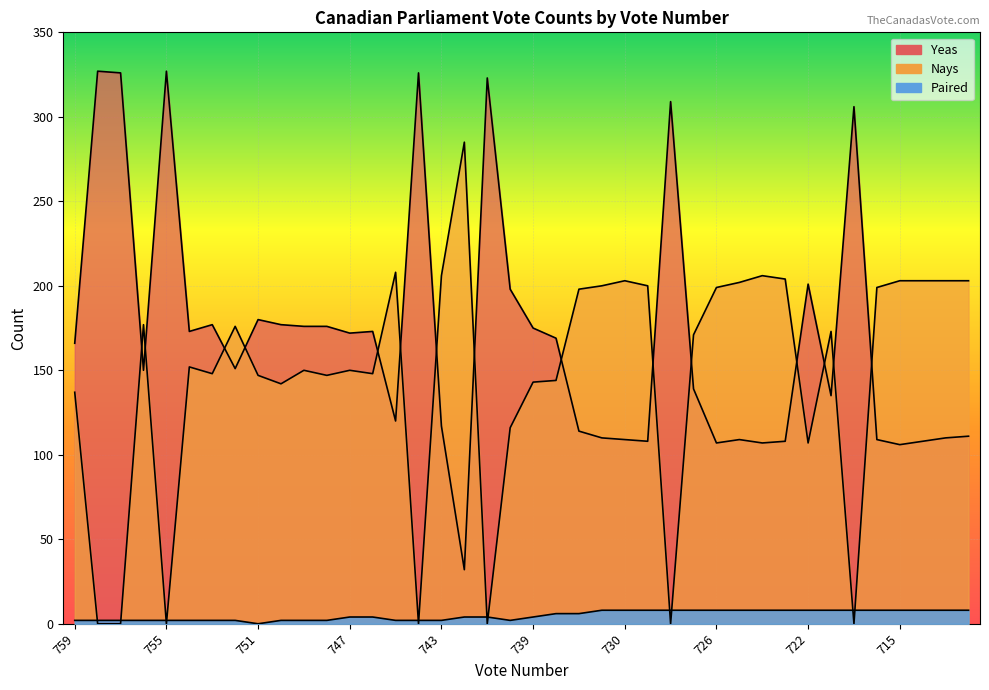

Is the value of Yeas at 712 greater than the value of Paired at 739?

Yes